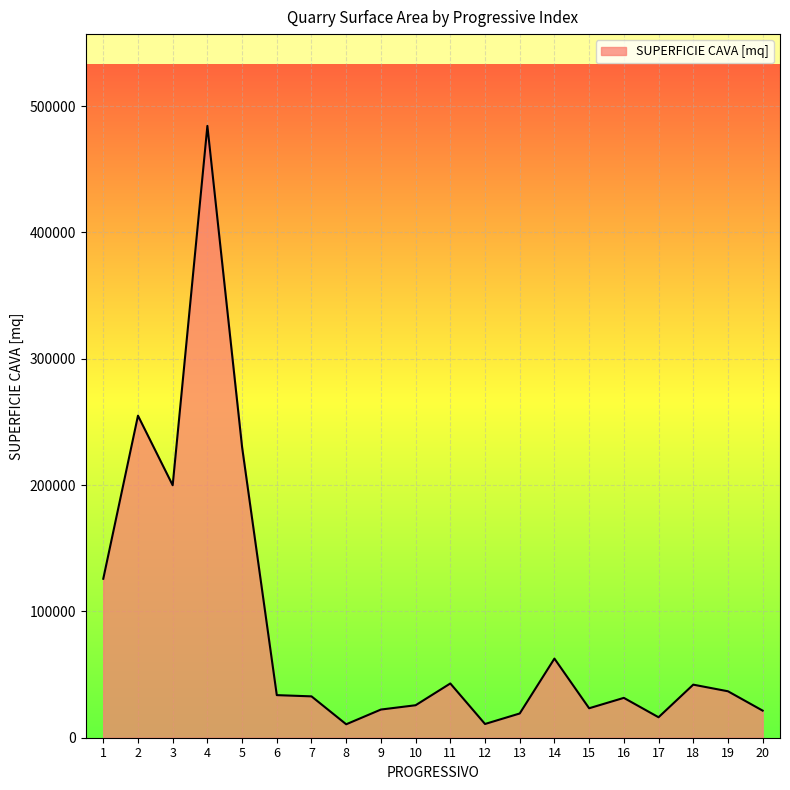

What is the difference between the values at 19 and 13?

17589